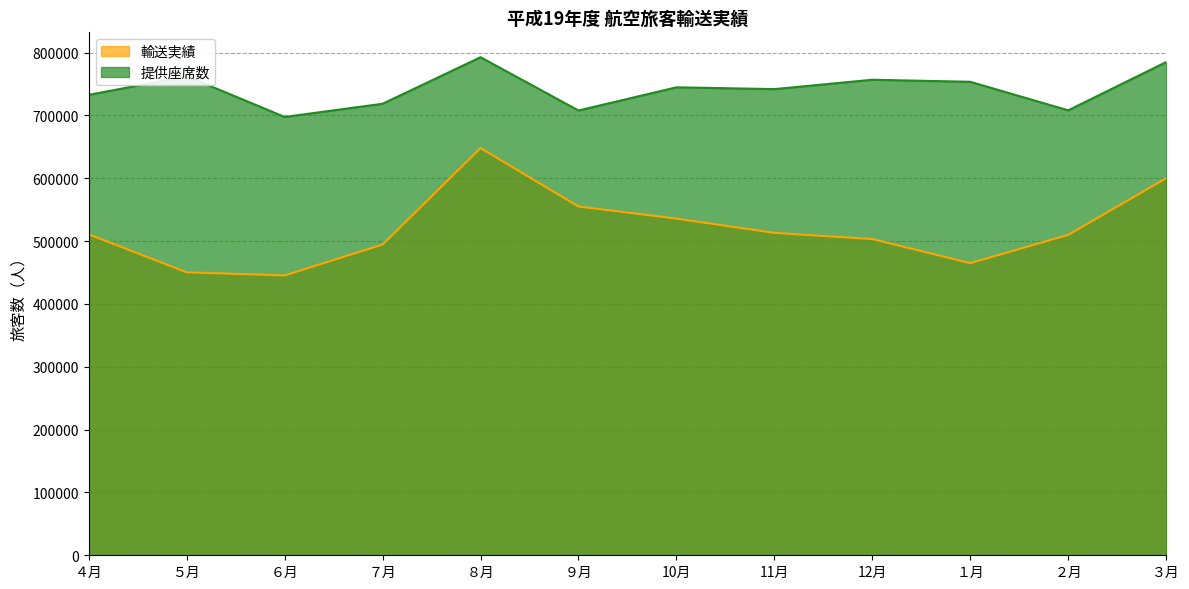

What value does the 輸送実績 series have at ５月, to the nearest 10?

450270